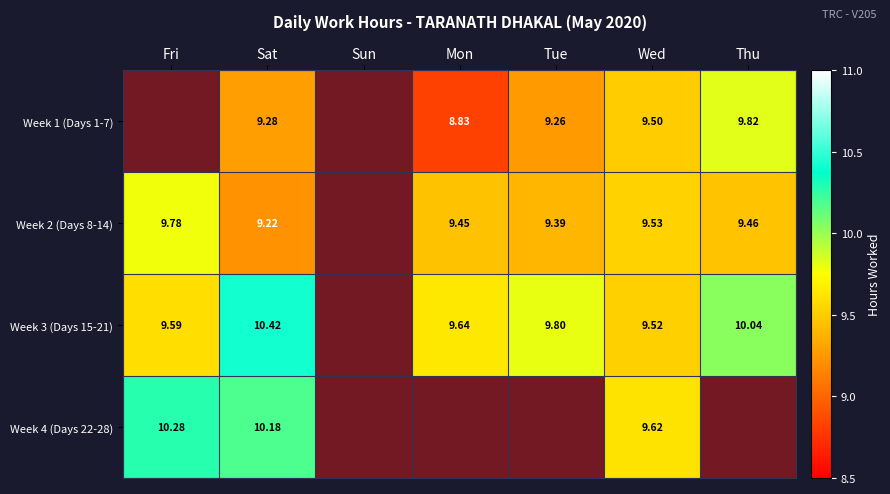

Is the value of Week 1 (Days 1-7) at Sat greater than the value of Week 3 (Days 15-21) at Wed?

No